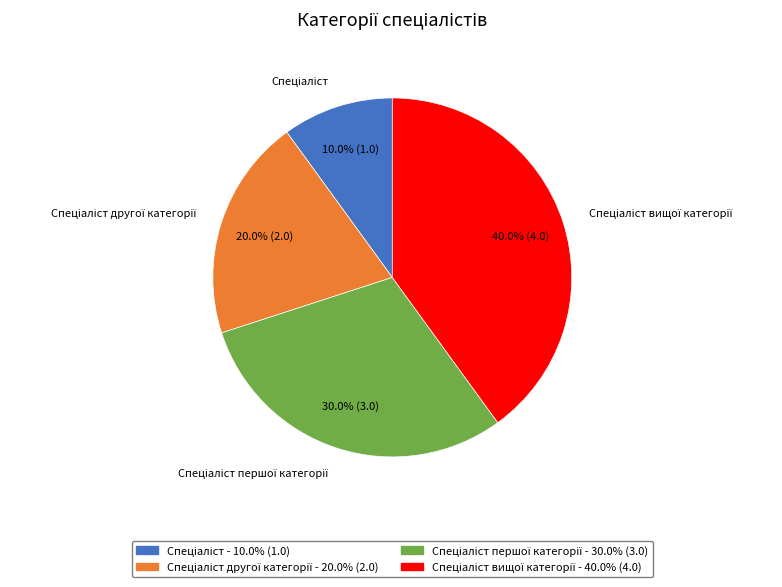

Is there a majority slice in this chart?

No